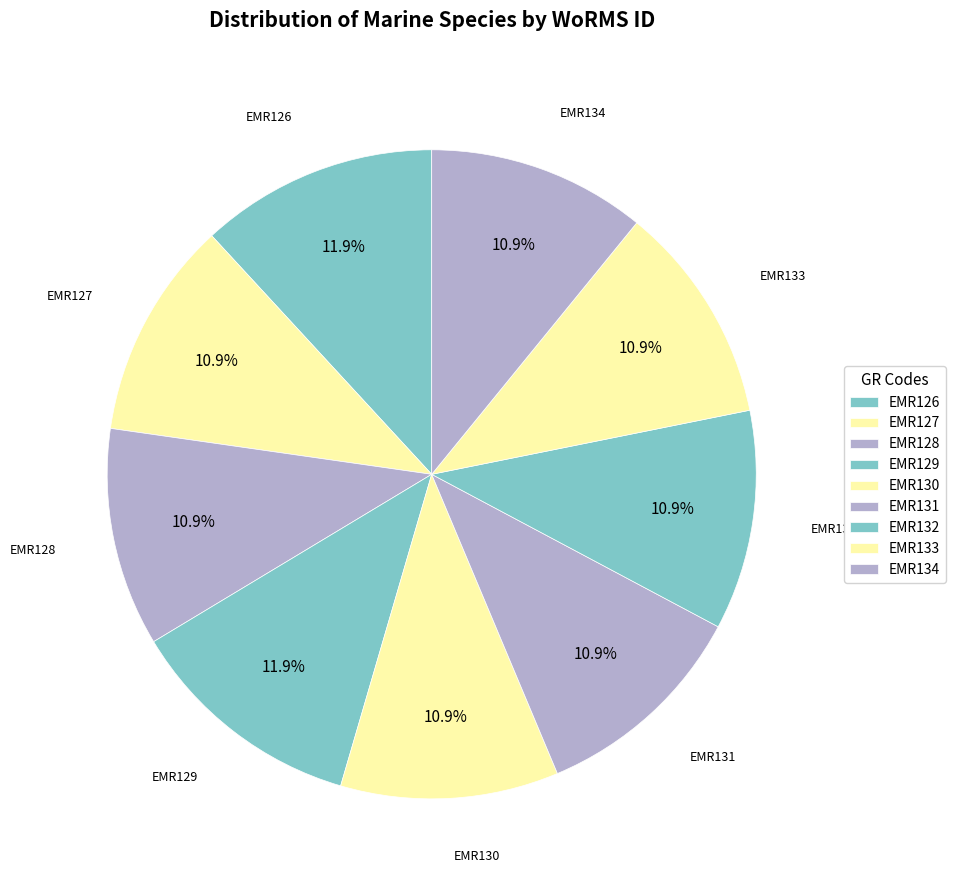

To the nearest percent, what is the average slice percentage?

11%